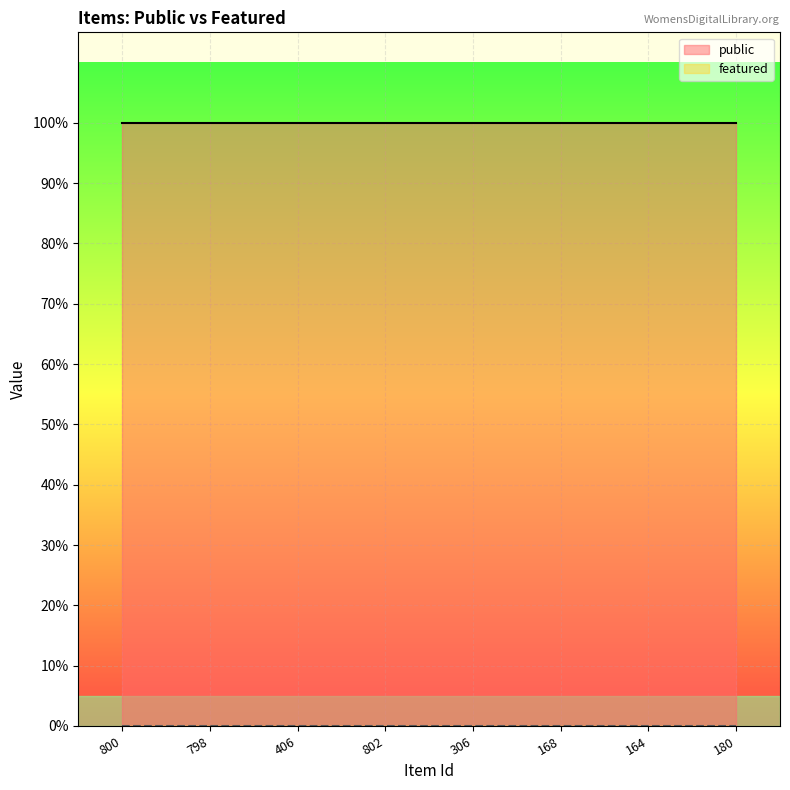

Which series has the largest total across all categories?

public